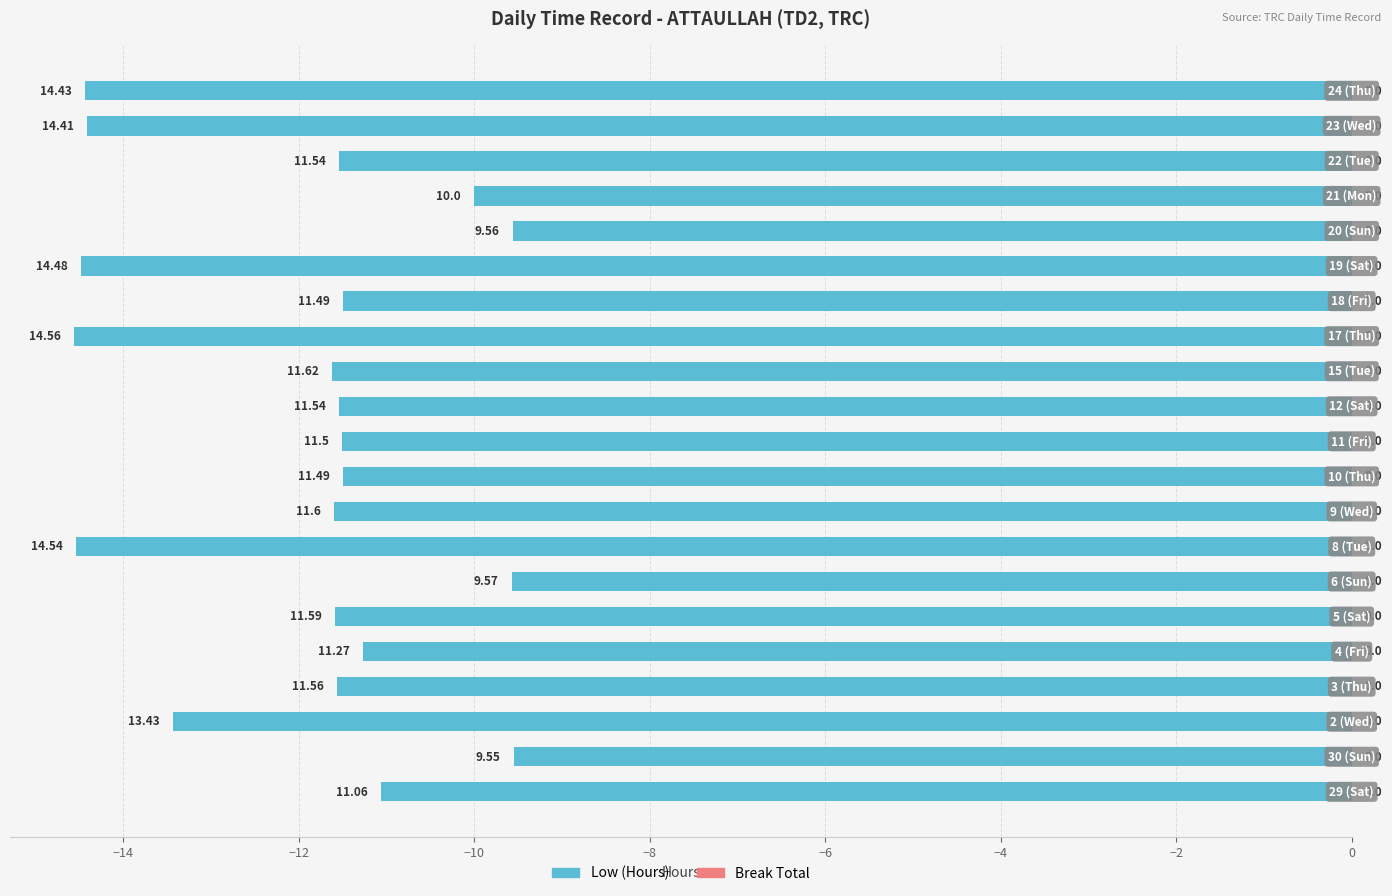

Are the bars grouped side by side (vs. stacked)?

No